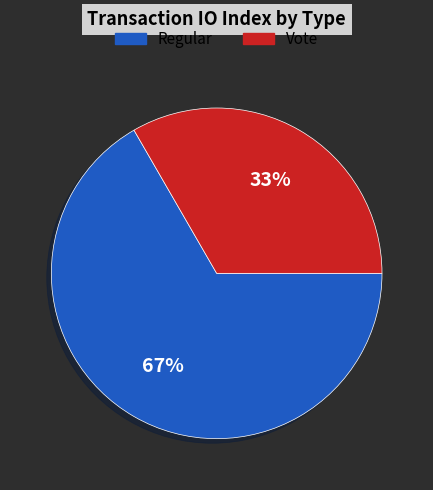

How many segments does this pie chart have?

2